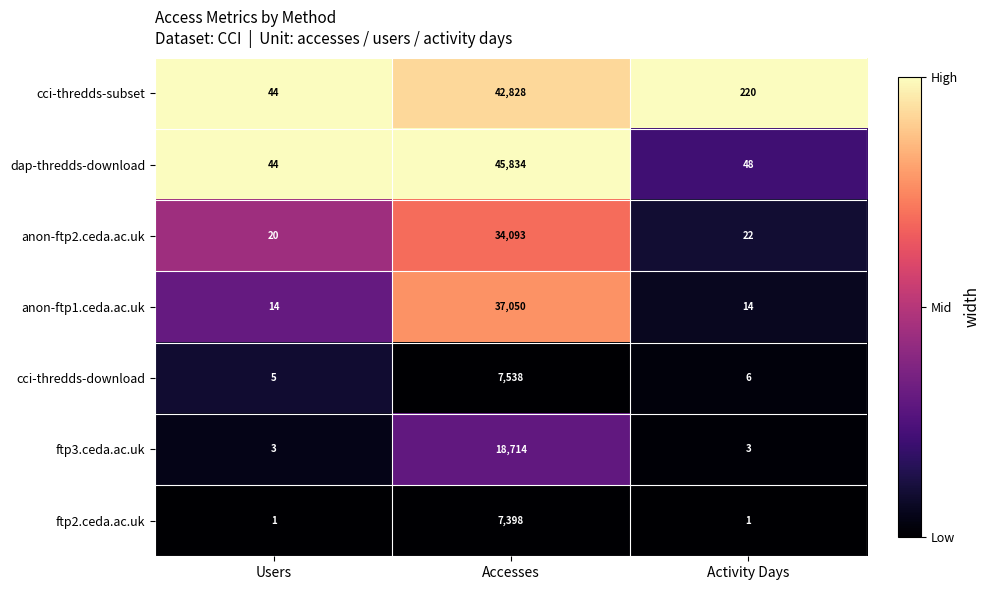

Which series changed the most between Users and Activity Days?

cci-thredds-subset